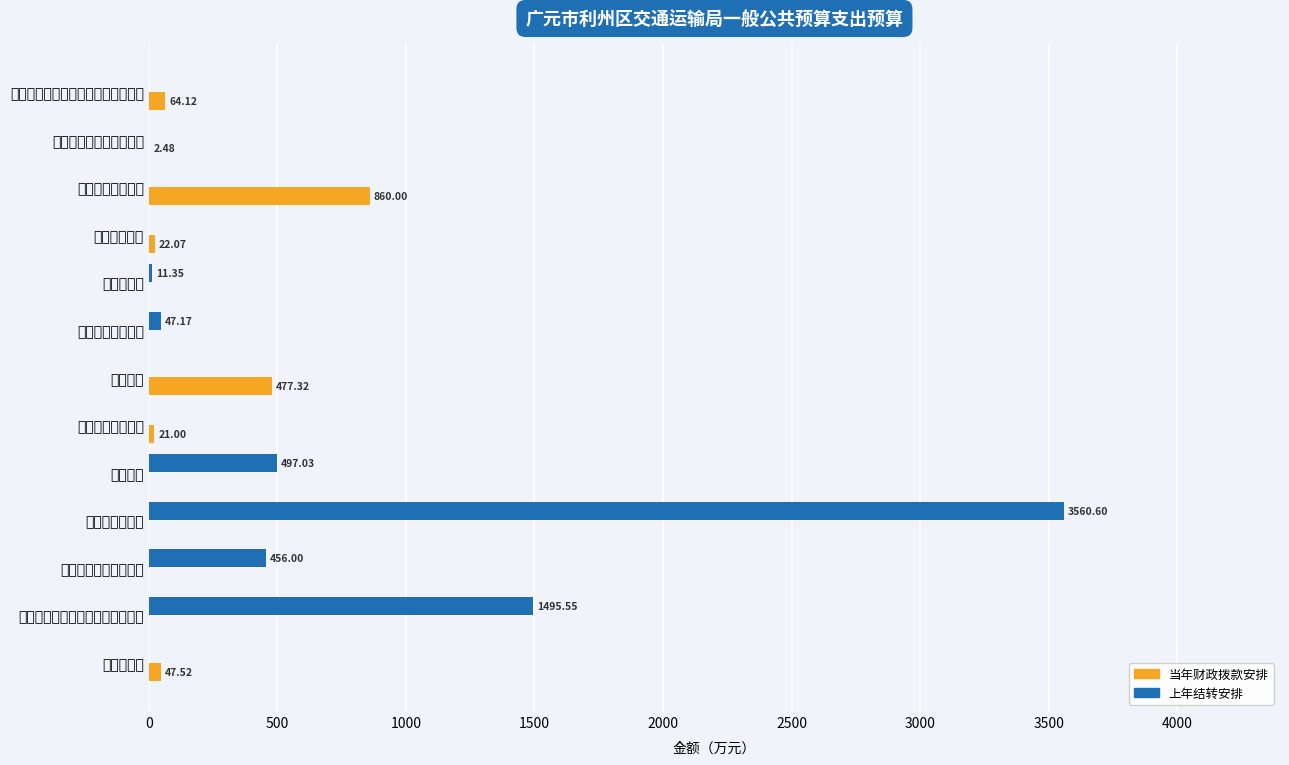

How many bars are there in total?

26